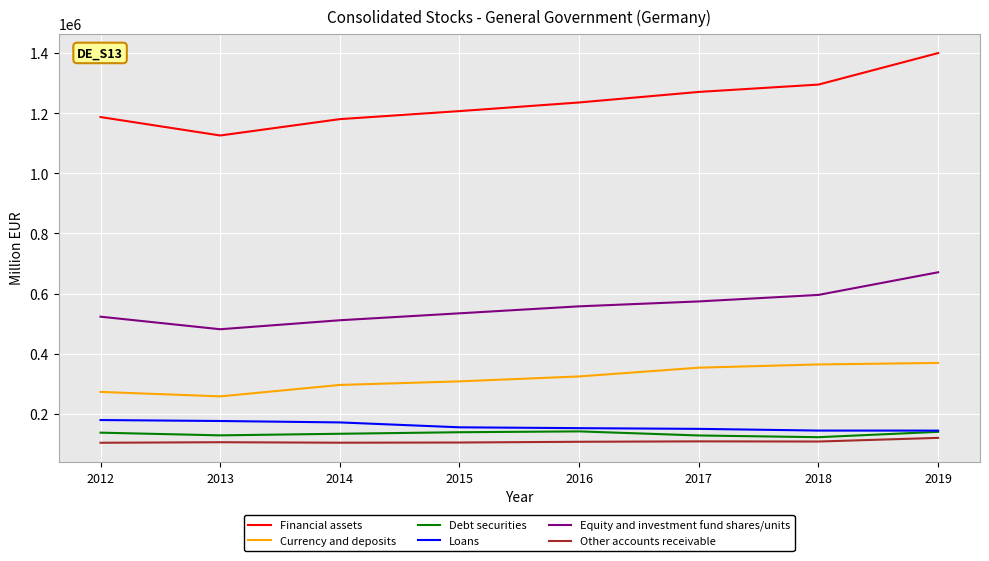

What is the difference between the highest and lowest values at 2017?

1163137